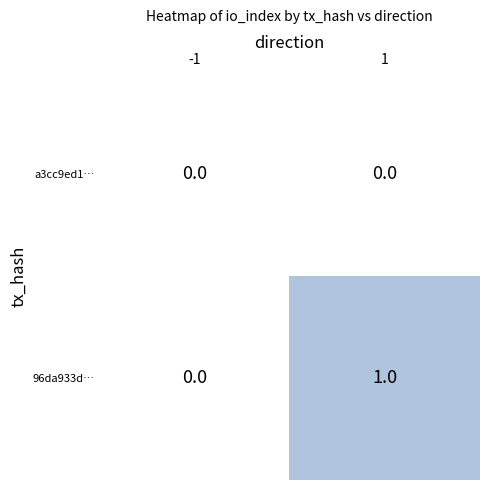

Count the number of data series in this chart.

2